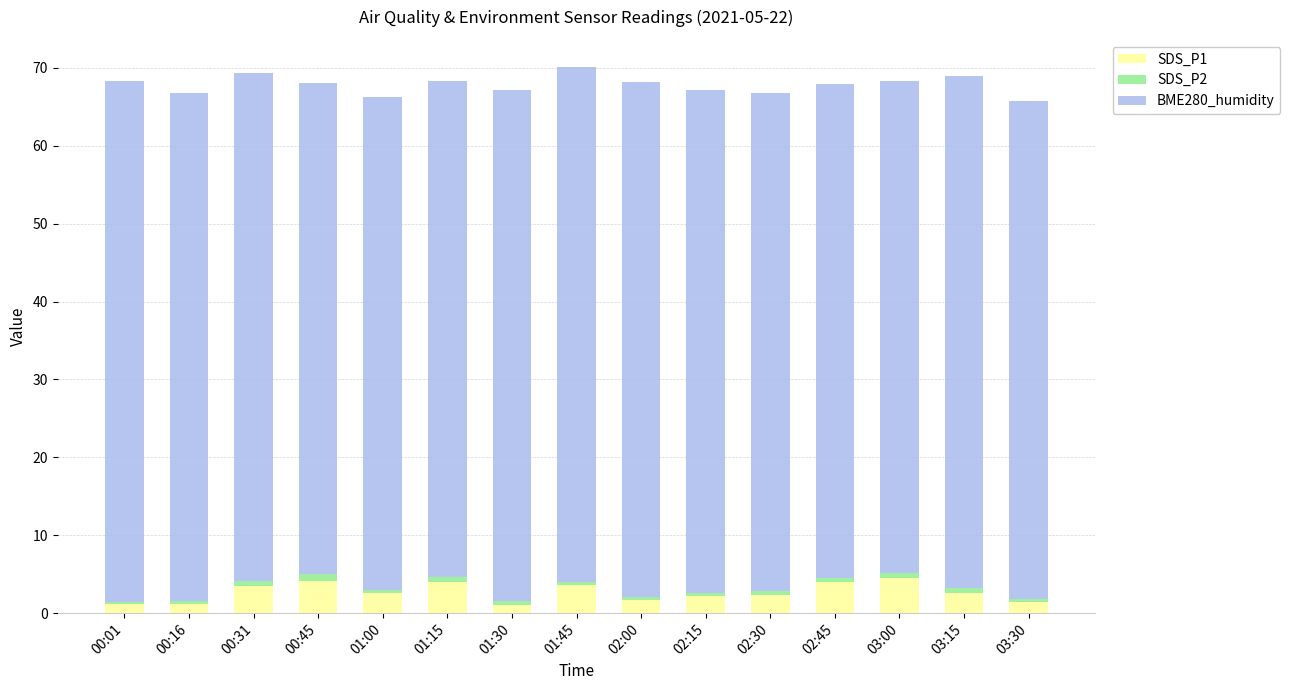

The SDS_P1 series shows 4.0 at 01:15. True or false?

True